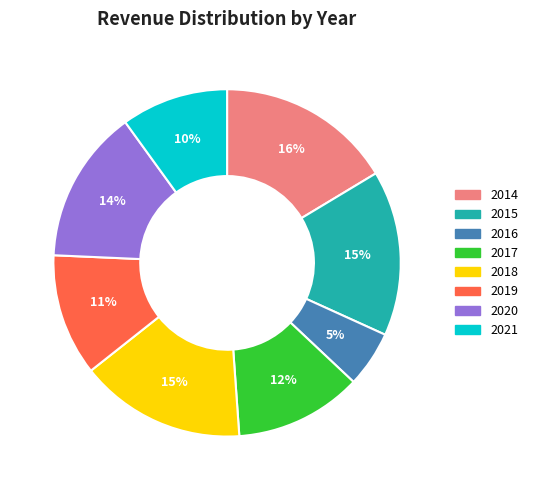

Which slice is the smallest?

2016